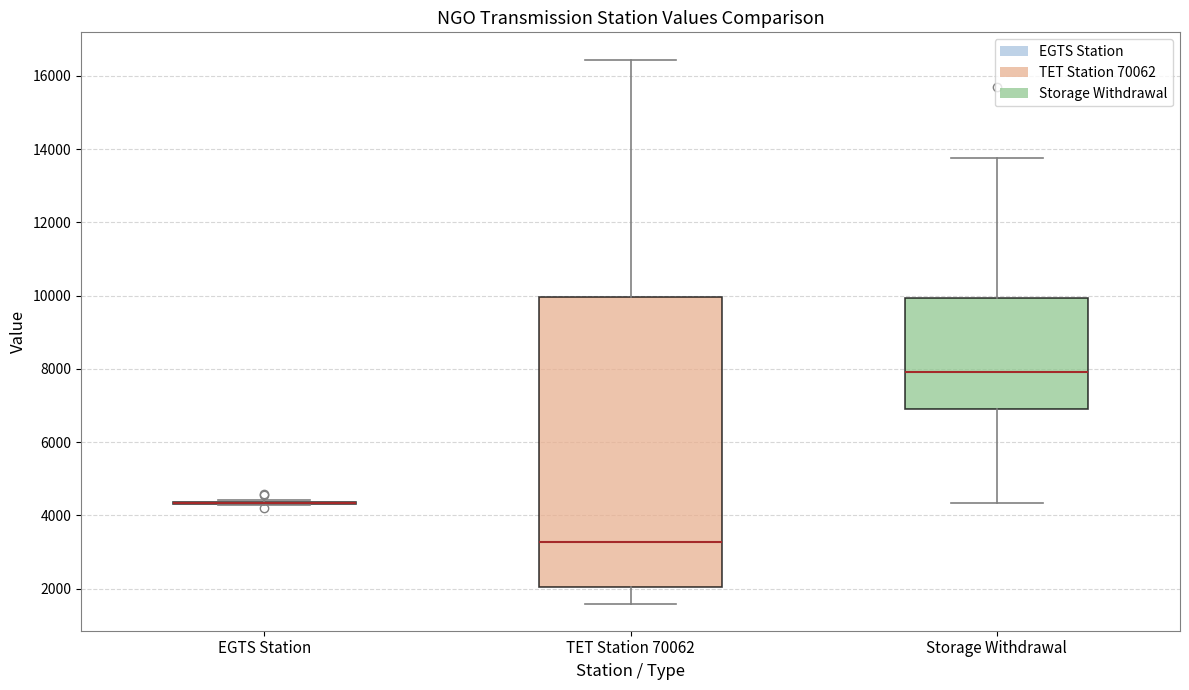

Reading left to right, transcribe this box plot: for each box, give where its median line is, the range the box spans, and where its two whiskers end, as read against the y-axis. The values are not printed on the chart, so give them approximately, as read against the axis.

EGTS Station: box collapsed to a line at 4400, whiskers 4200 to 4400
TET Station 70062: median 3200, box 2000 to 10000, whiskers 1600 to 16400
Storage Withdrawal: median 8000, box 6800 to 10000, whiskers 4400 to 13800